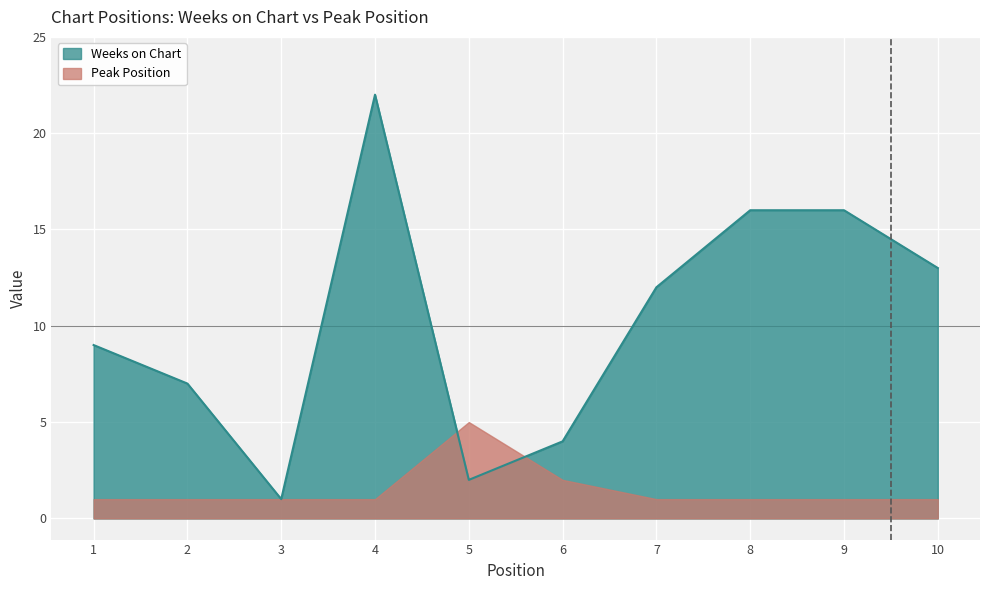

What is the maximum value shown in the chart?

22